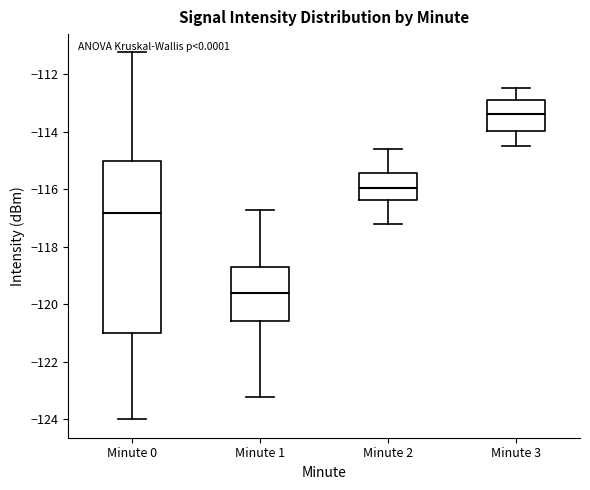

Which box is the tallest, from its lower edge to its upper edge?

Minute 0